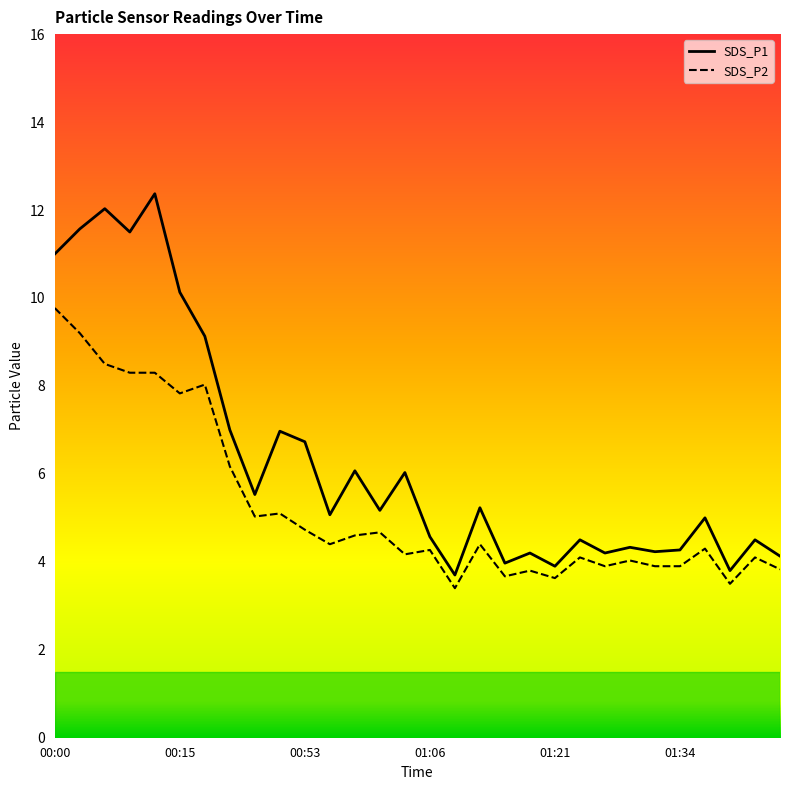

Reading left to right, what are all the values shown in this chart?

SDS_P1: 11.0	11.6	12.0	11.5	12.4	10.1	9.1	7.0	5.5	7.0	6.7	5.1	6.1	5.2	6.0	4.6	3.7	5.2	4.0	4.2	3.9	4.5	4.2	4.3	4.2	4.3	5.0	3.8	4.5	4.1
SDS_P2: 9.8	9.2	8.5	8.3	8.3	7.8	8.0	6.2	5.0	5.1	4.7	4.4	4.6	4.7	4.2	4.3	3.4	4.4	3.7	3.8	3.6	4.1	3.9	4.0	3.9	3.9	4.3	3.5	4.1	3.8